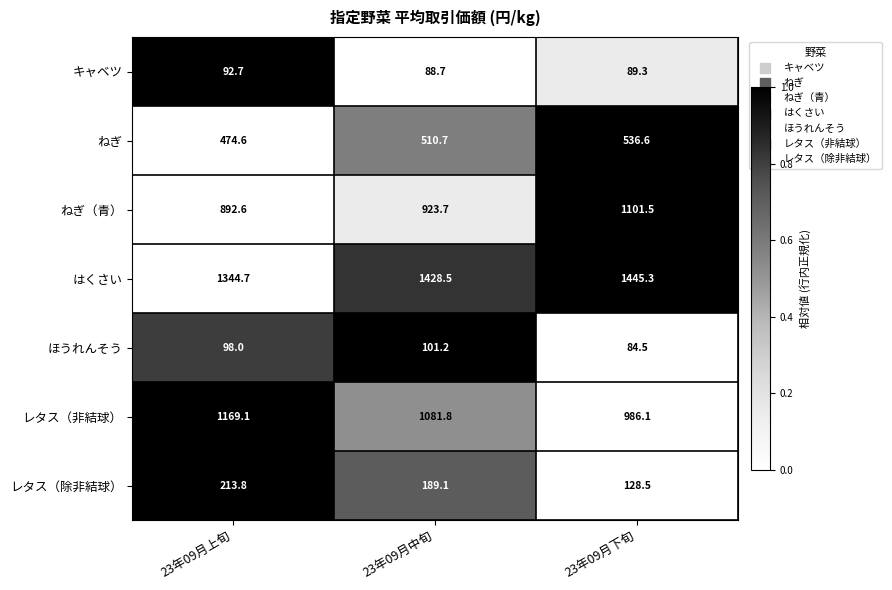

At 23年09月中旬, list the series in order from largest to smallest.

はくさい, レタス（非結球）, ねぎ（青）, ねぎ, レタス（除非結球）, ほうれんそう, キャベツ